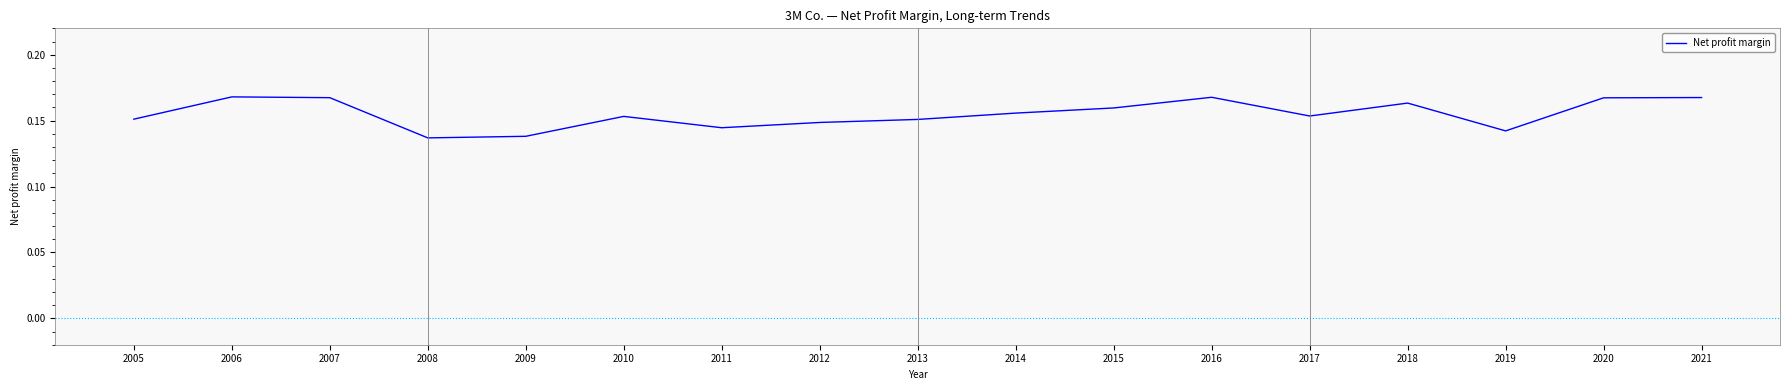

How many interior local valleys (lower than both neighbors) does the data have?

4